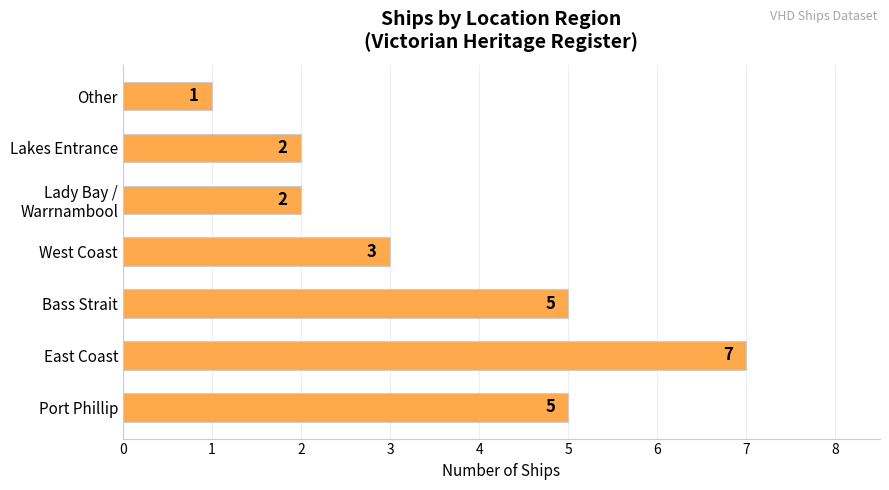

True or false: the data shows 2 at Other.

False